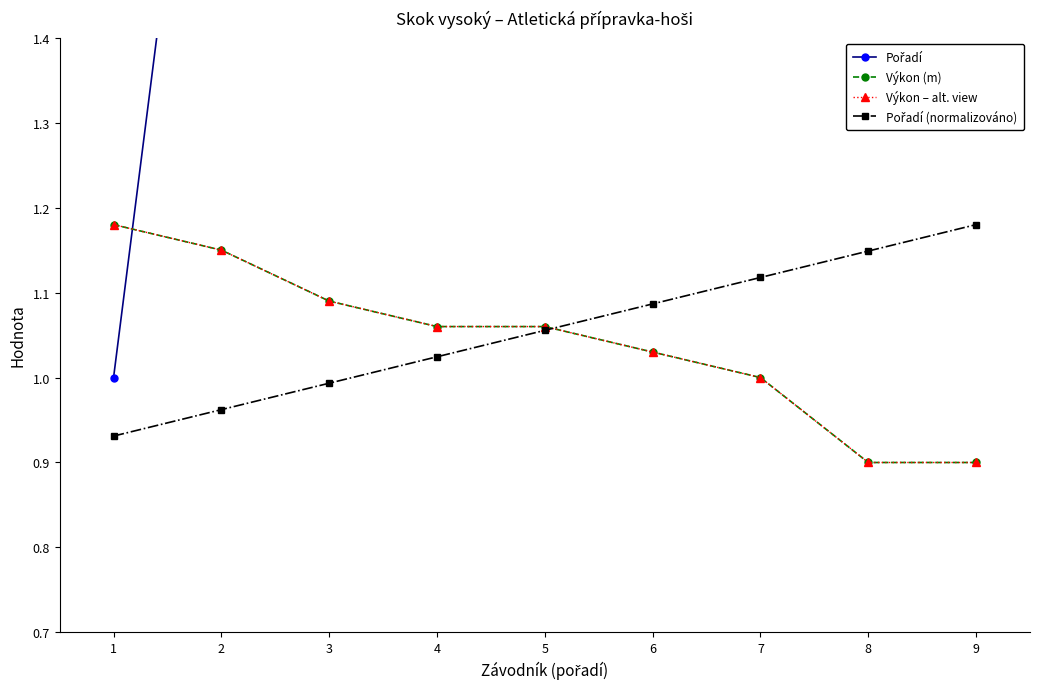

Between 9 and 6, which is larger?

9